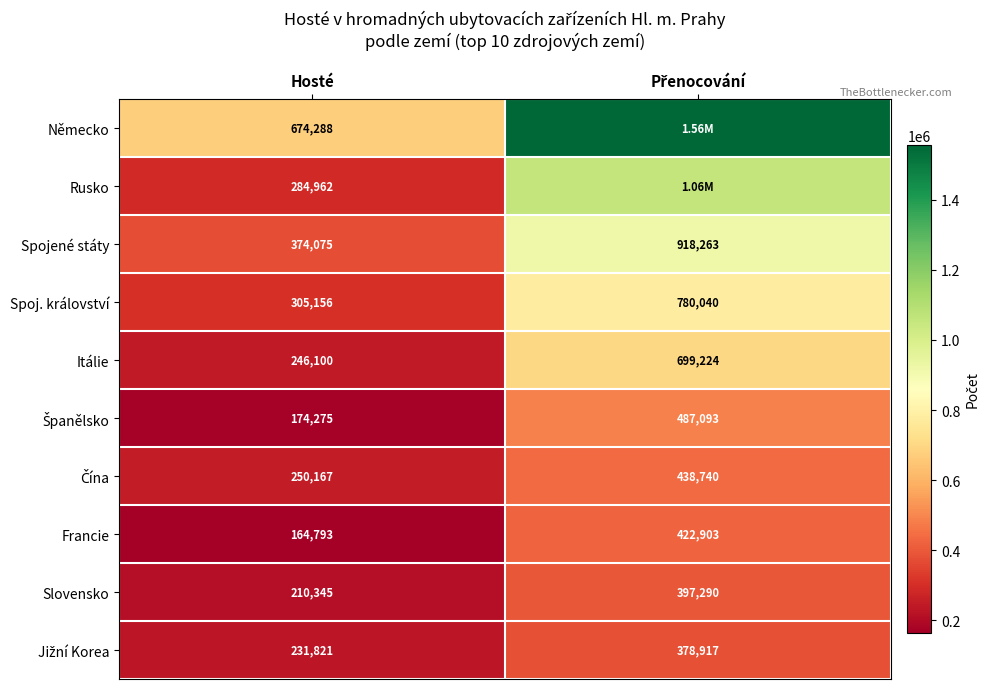

Where is Spojené státy nearest to the value 646169?

Hosté